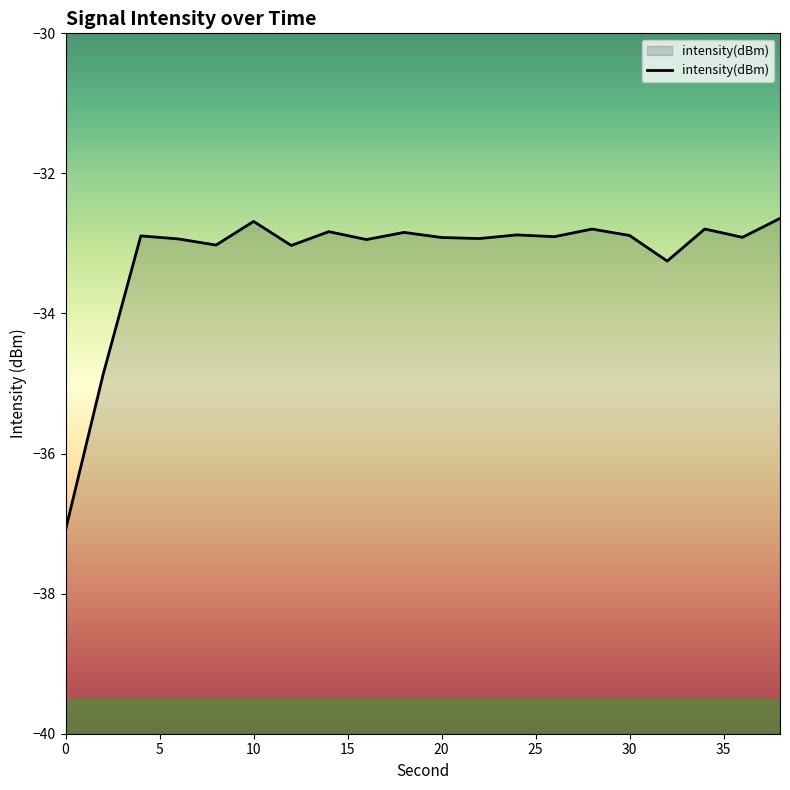

How many points are lower than both their immediate neighbors (excluding endpoints)?

7